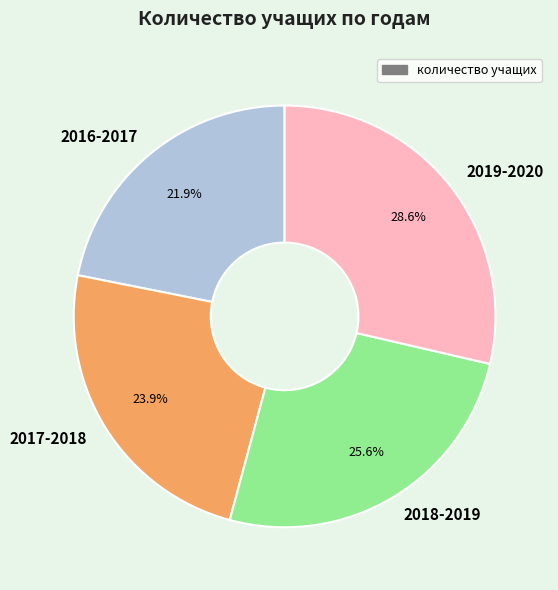

Approximately how many times larger is the value at 2018-2019 compared to 2019-2020?

0.9